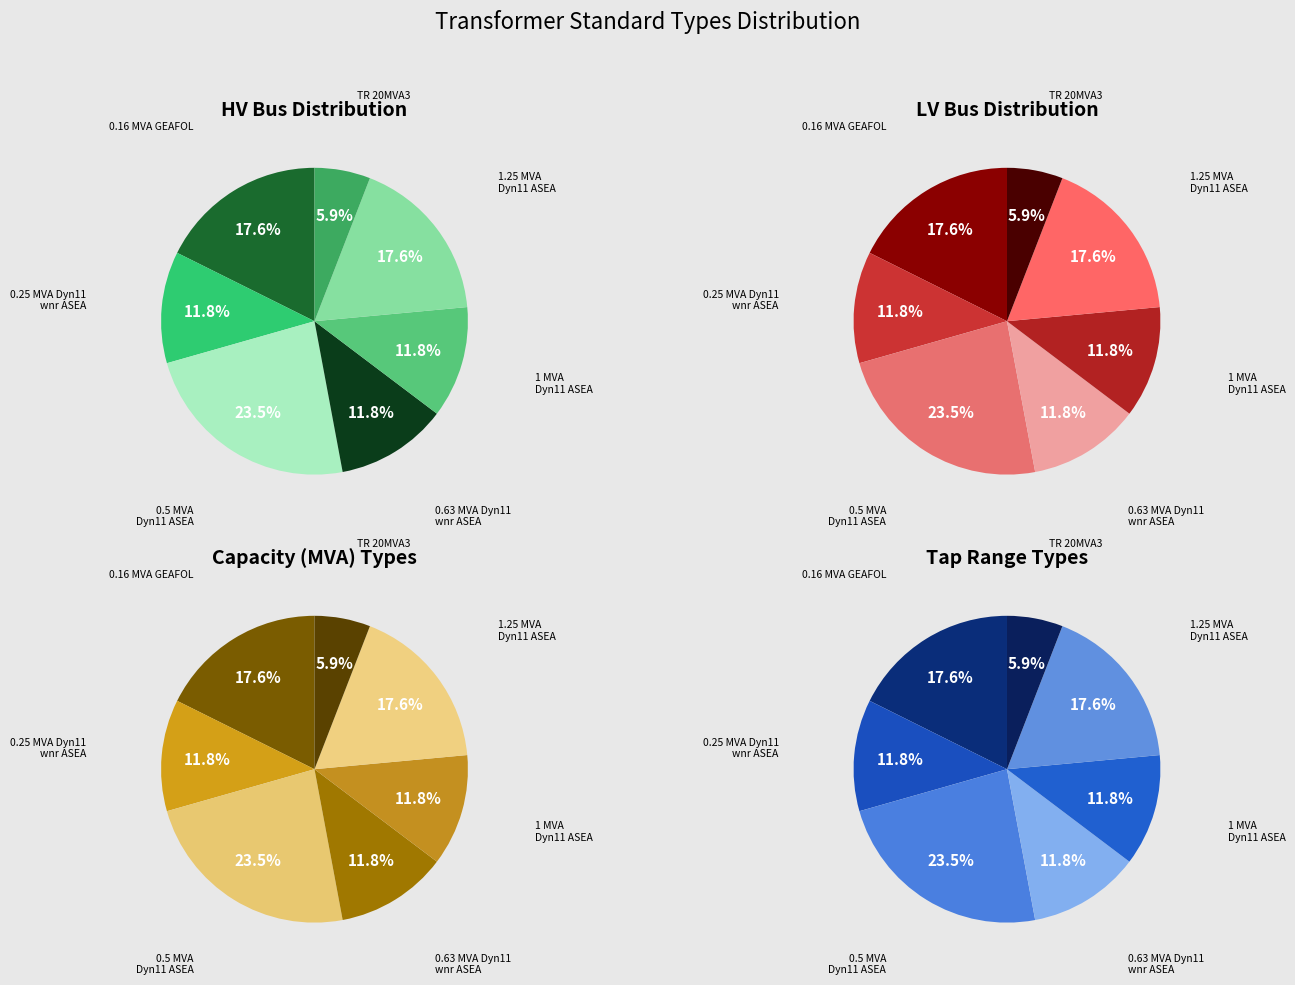

Rank the categories by value from highest to lowest.

0.5 MVA 20/0.4 kV Dyn11 ASEA, 0.16 MVA 20/0.4 kV 0.51 GEAFOL, 1.25 MVA 20/0.4 kV Dyn11 ASEA, 0.25 MVA 20/0.4 kV Dyn11 wnr ASEA, 0.63 MVA 20/0.4 kV Dyn11 wnr ASEA, 1 MVA 20/0.4 kV Dyn11 ASEA, TR 20MVA3